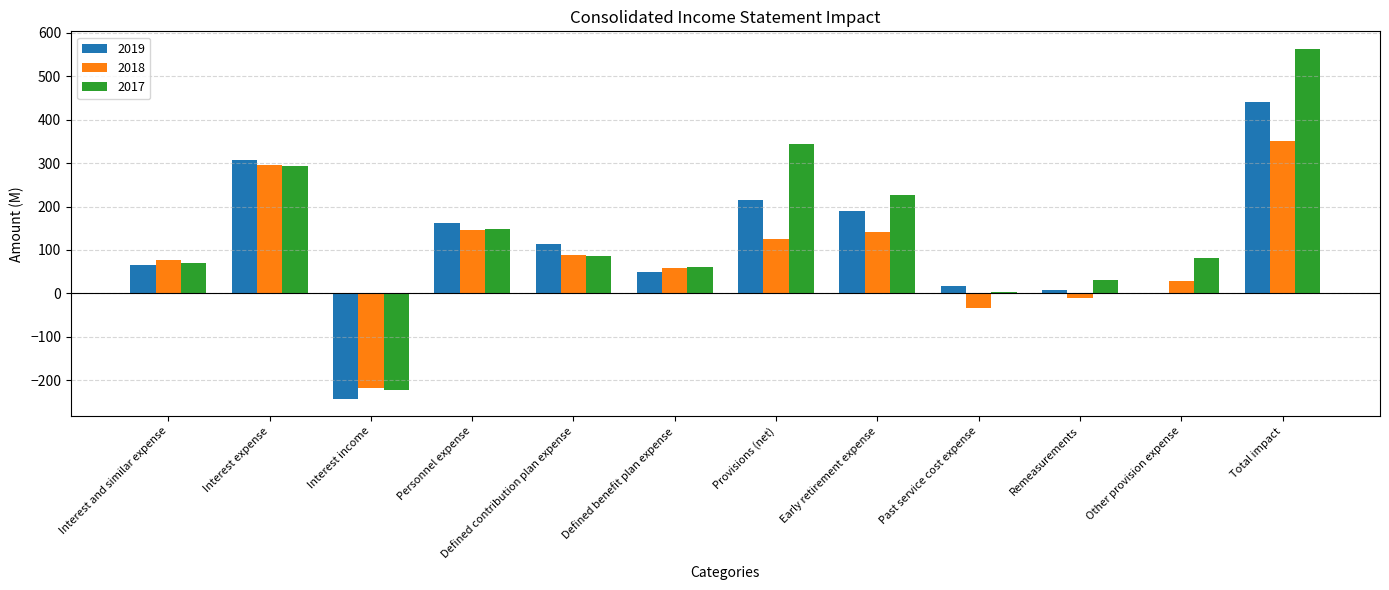

What is the difference between the 2017 values at Remeasurements and Total impact?

532